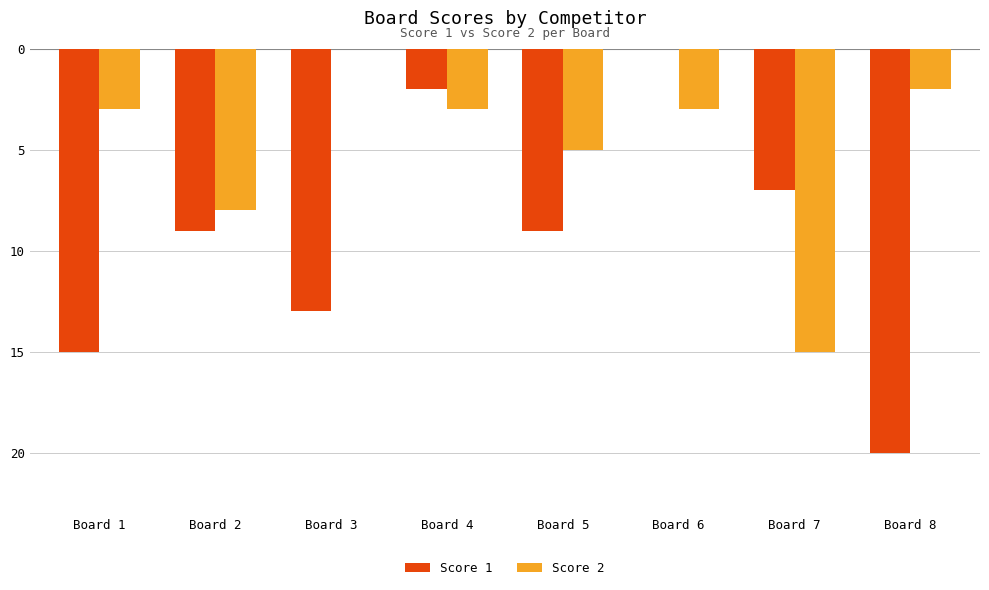

List the labels in order of Score 2 value, smallest first.

Board 7, Board 2, Board 5, Board 1, Board 4, Board 6, Board 8, Board 3